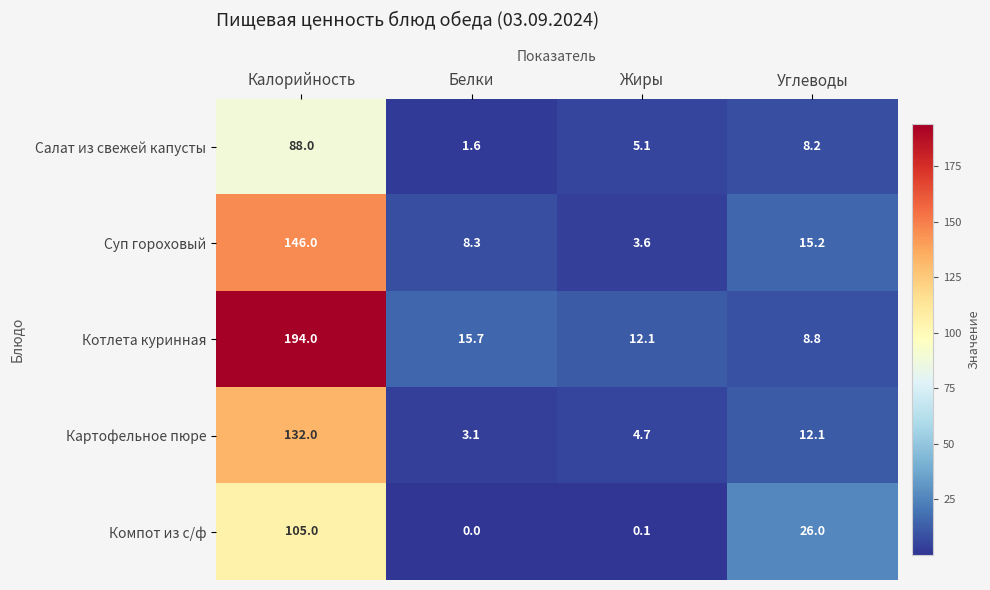

Where is Салат из свежей капусты nearest to the value 44?

Углеводы